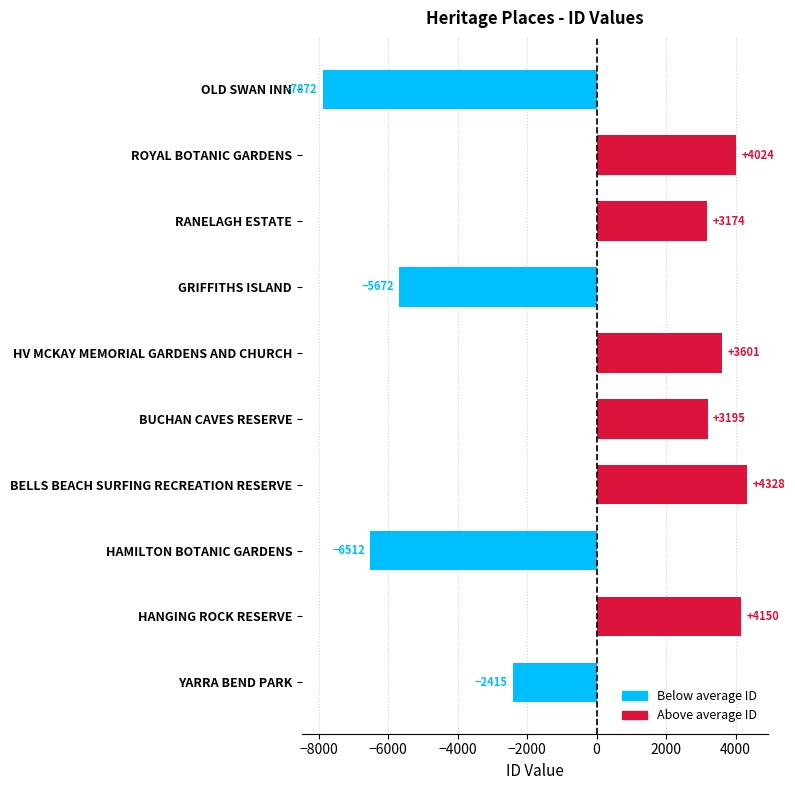

How many negative values are there?

4